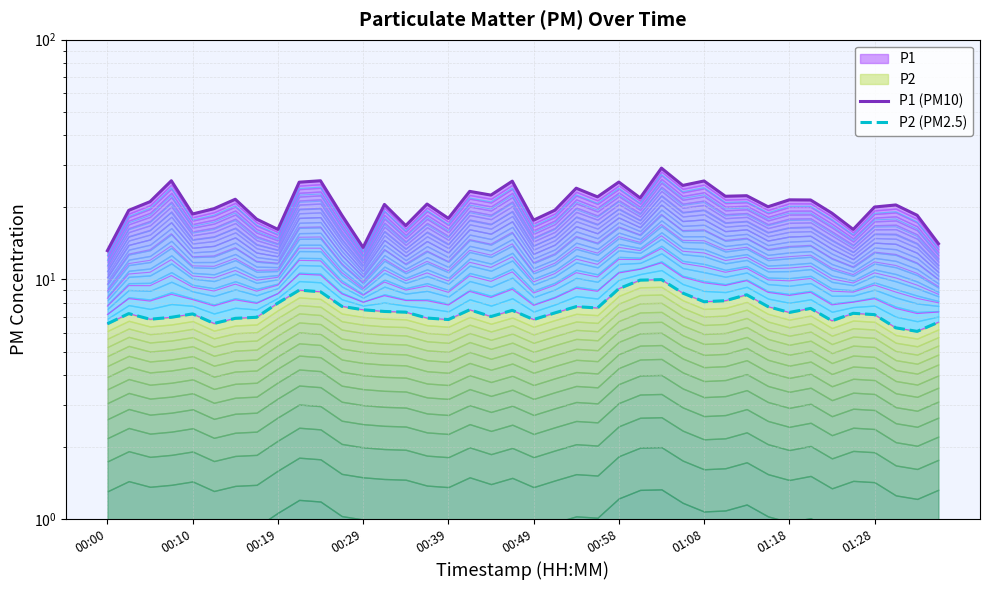

True or false: P1 (PM10) and P2 (PM2.5) intersect in this chart.

False